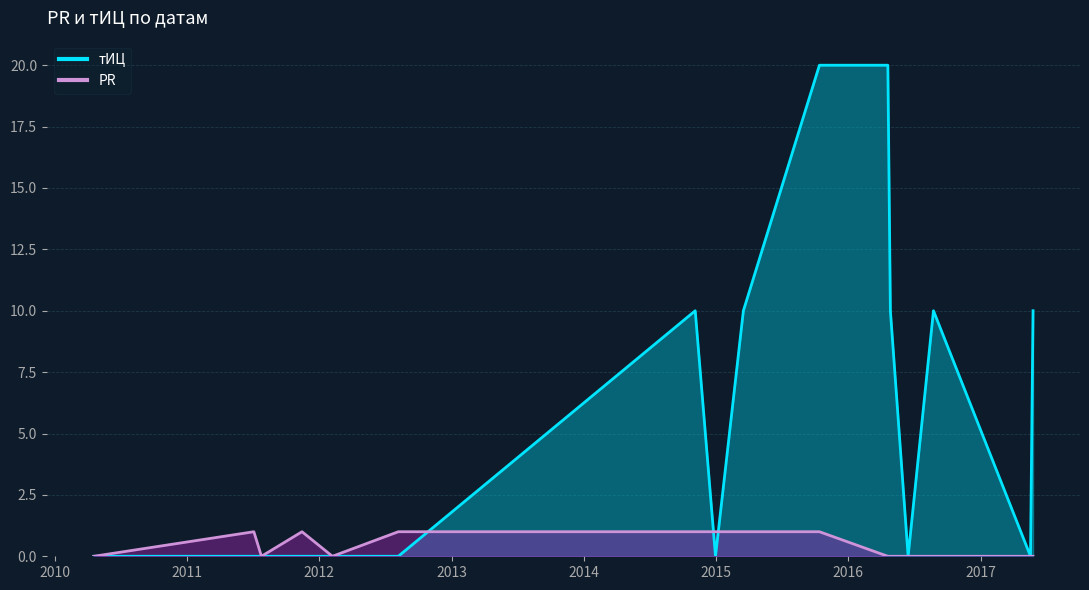

What is the sum of all тИЦ values?

90